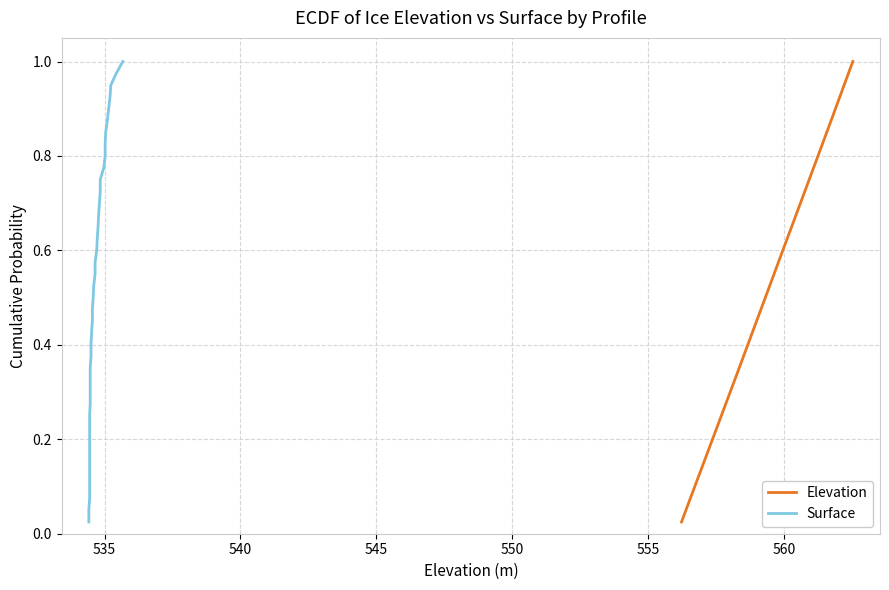

What is the sum of all Surface values?

20.5